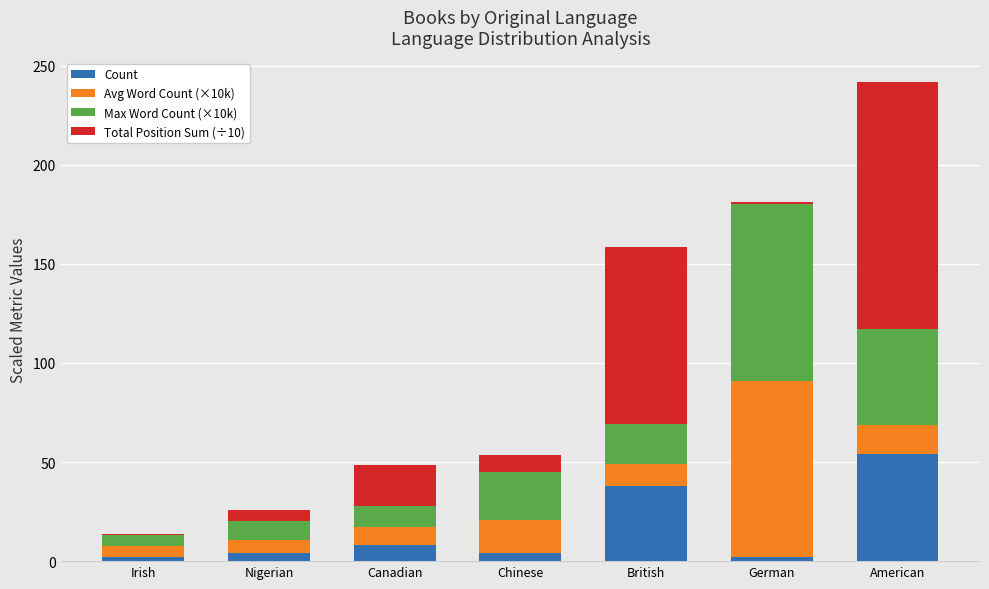

The value of Count at British is 21.6. True or false?

False